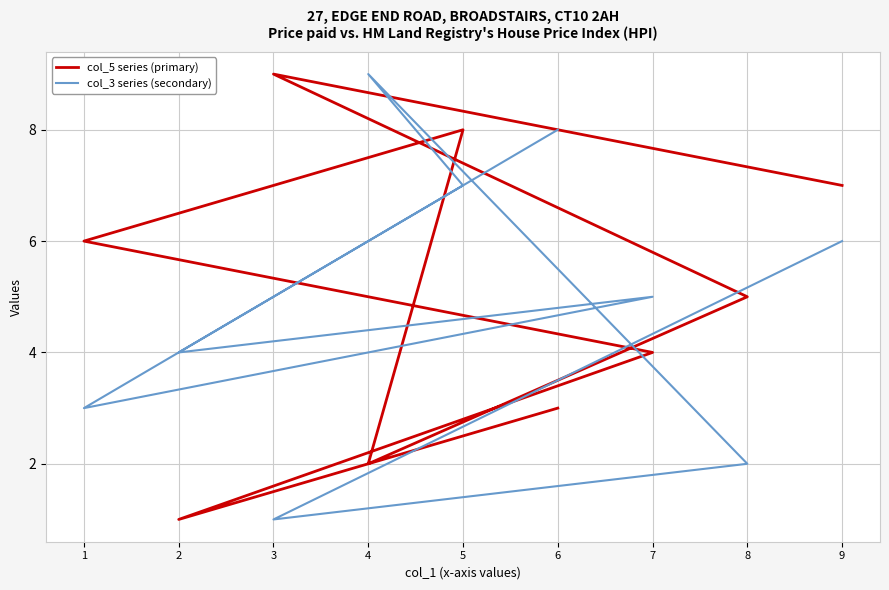

What is the average value of the col_5 series (primary) series?

5